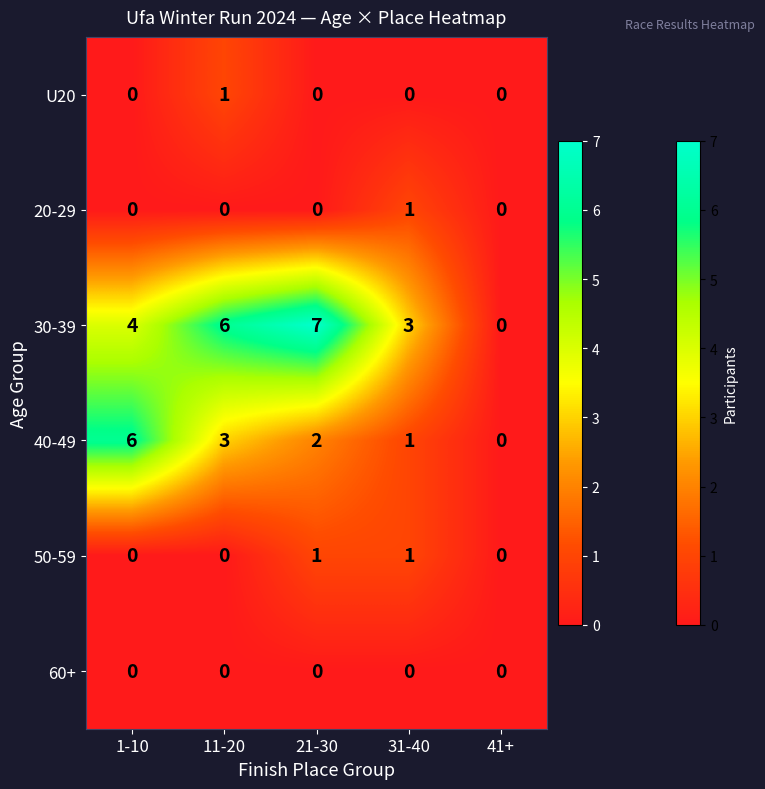

What is the maximum value shown in the chart?

7